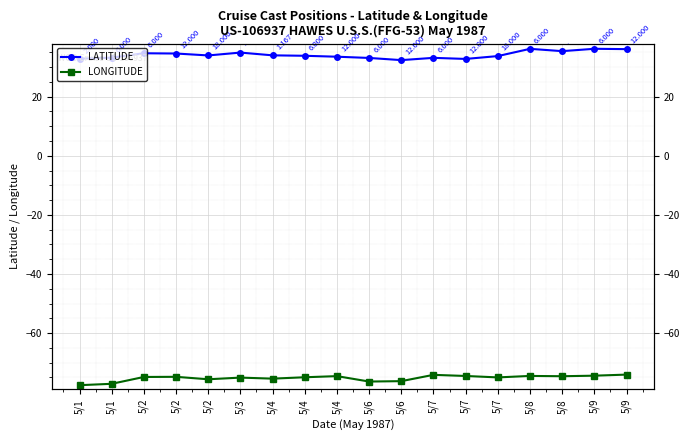

What is the sum of all LONGITUDE values?

-1354.3